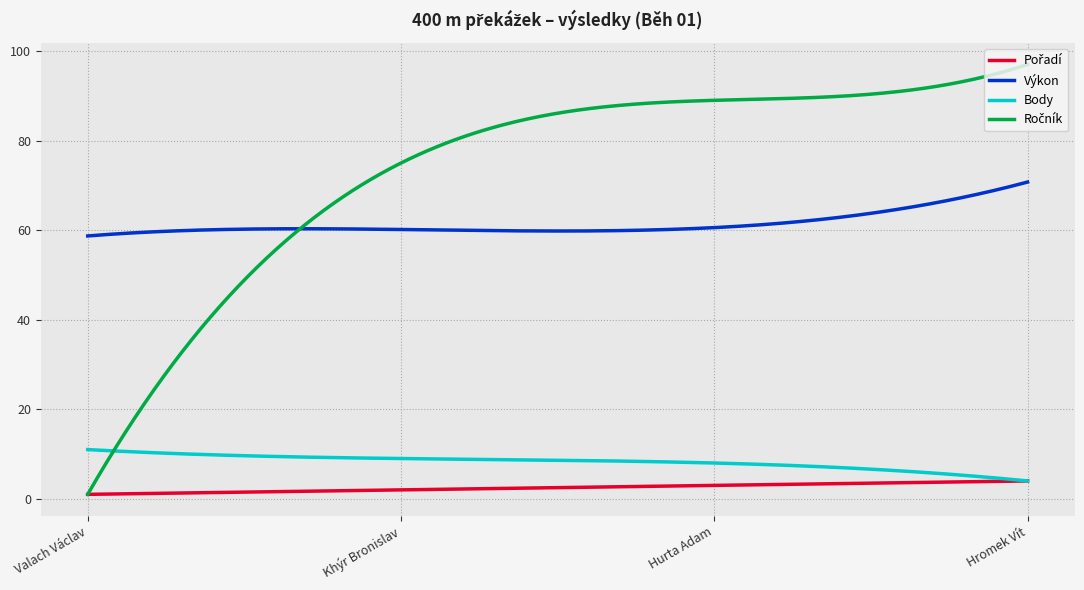

What is the greatest value displayed?

97.0